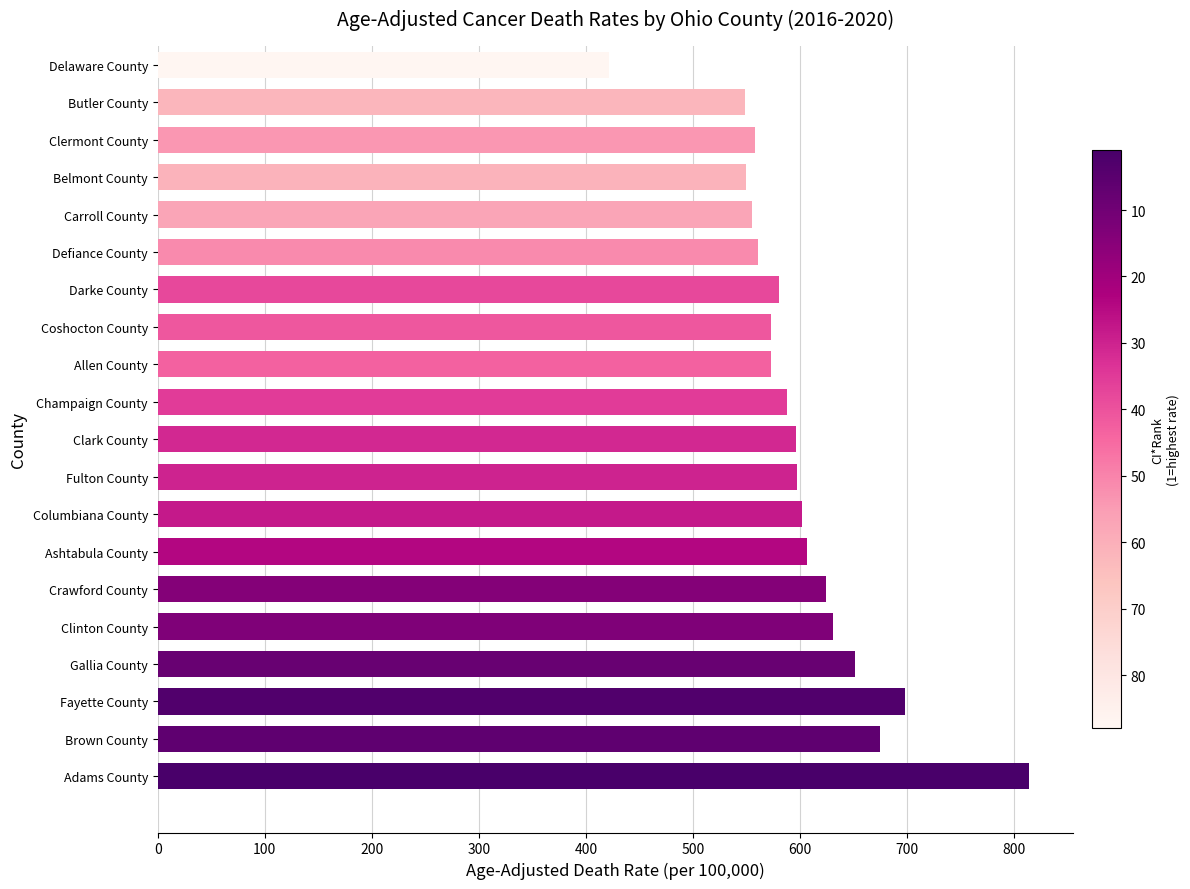

The value at Clermont County is 320.8. True or false?

False